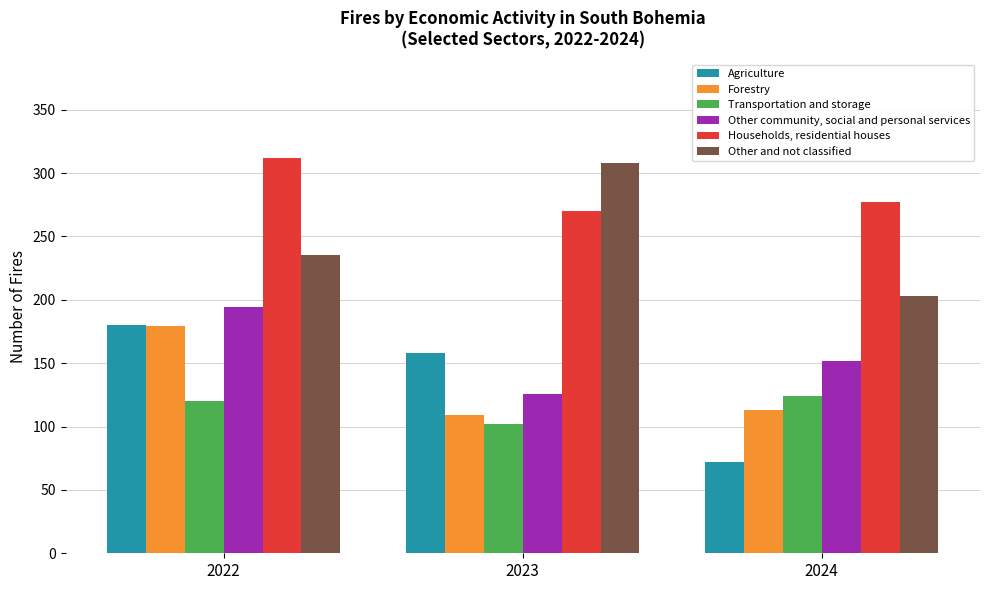

What is the smallest value displayed?

72